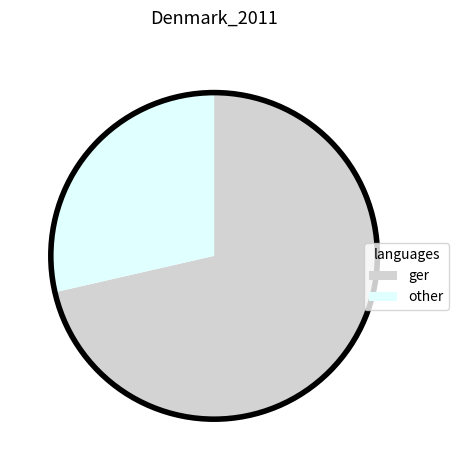

Does any single category account for the majority?

Yes